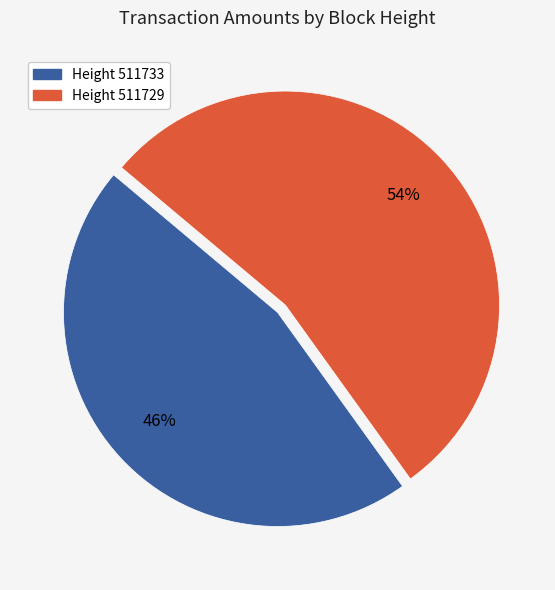

Is there any slice that represents more than half of the pie?

Yes